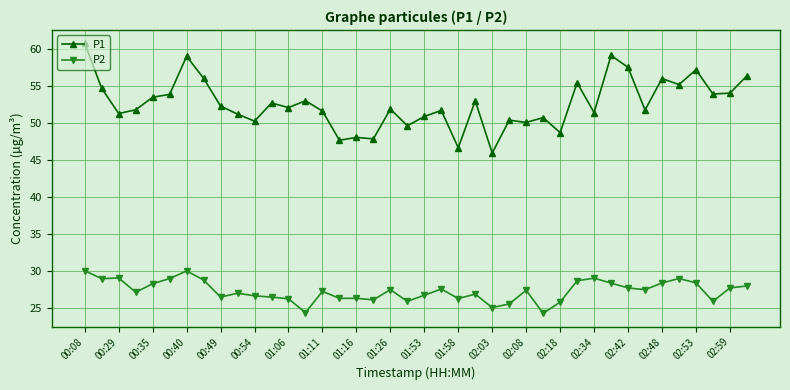

Which series has the widest spread of values?

P1